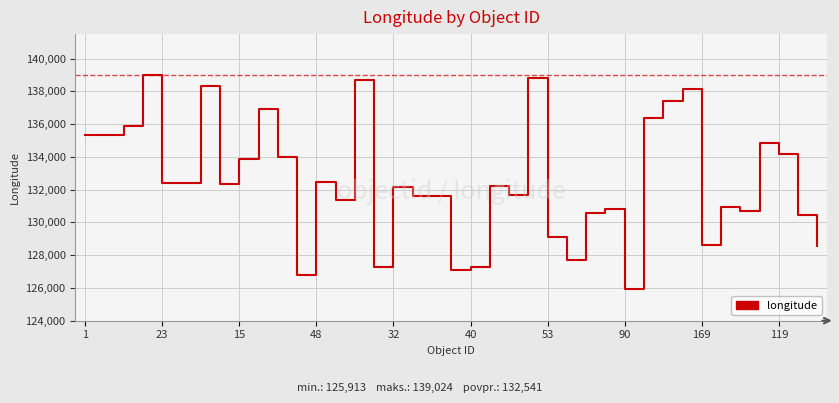

What is the maximum value shown in the chart?

139024.2